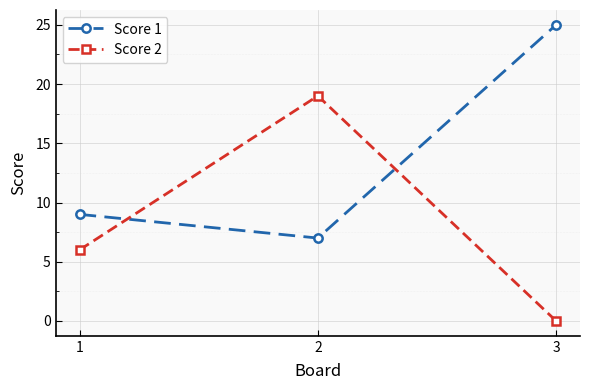

Between 1 and 3, which series saw the biggest shift?

Score 1